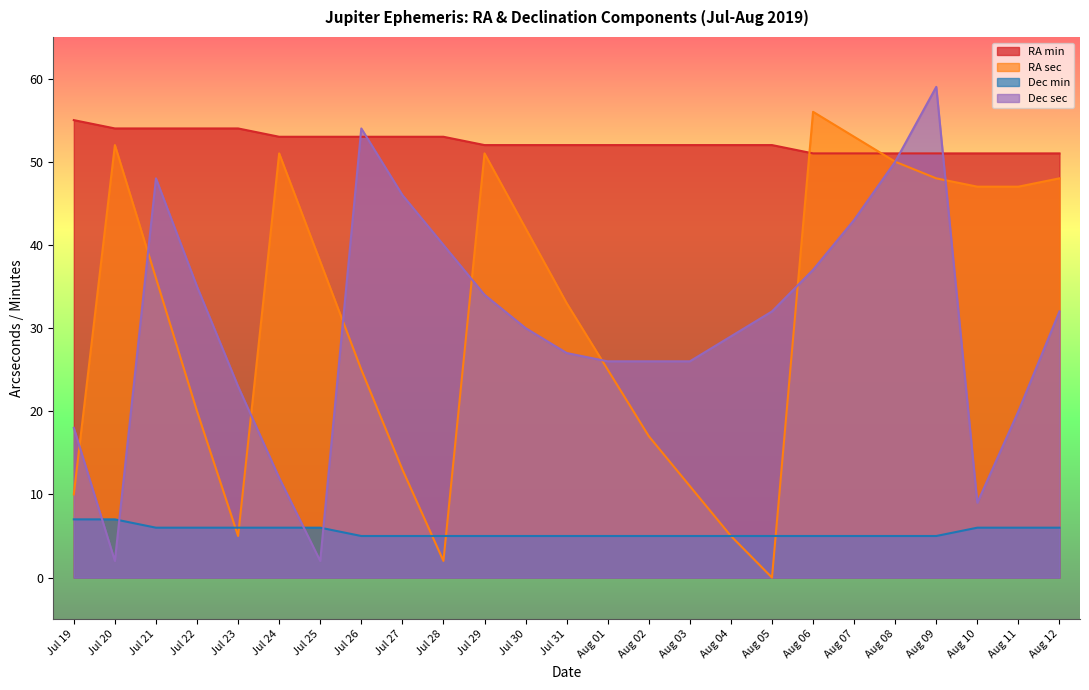

Rank the categories by Dec min value from lowest to highest.

Jul 26, Jul 27, Jul 28, Jul 29, Jul 30, Jul 31, Aug 01, Aug 02, Aug 03, Aug 04, Aug 05, Aug 06, Aug 07, Aug 08, Aug 09, Jul 21, Jul 22, Jul 23, Jul 24, Jul 25, Aug 10, Aug 11, Aug 12, Jul 19, Jul 20